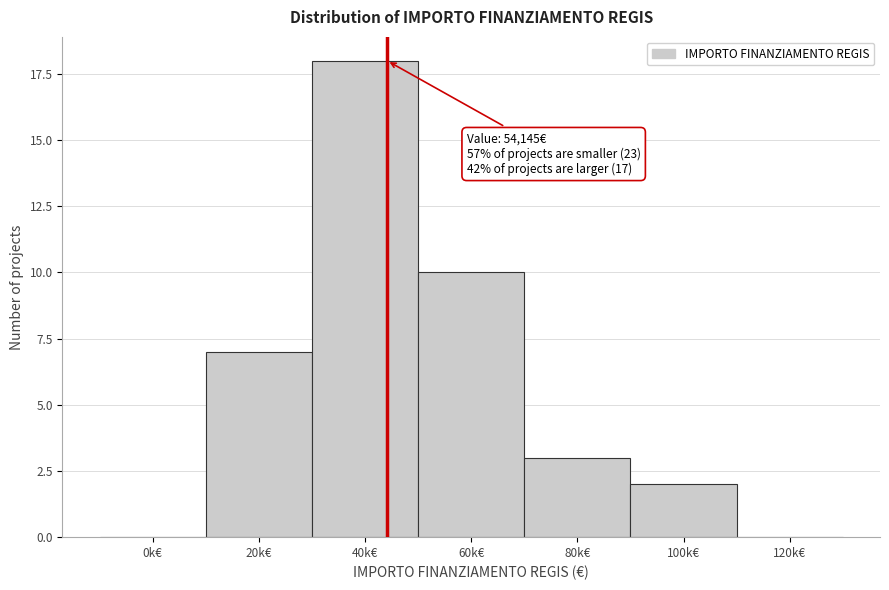

Reading left to right, transcribe all the data shown in this chart.

0k€=0	20k€=7	40k€=18	60k€=10	80k€=3	100k€=2	120k€=0